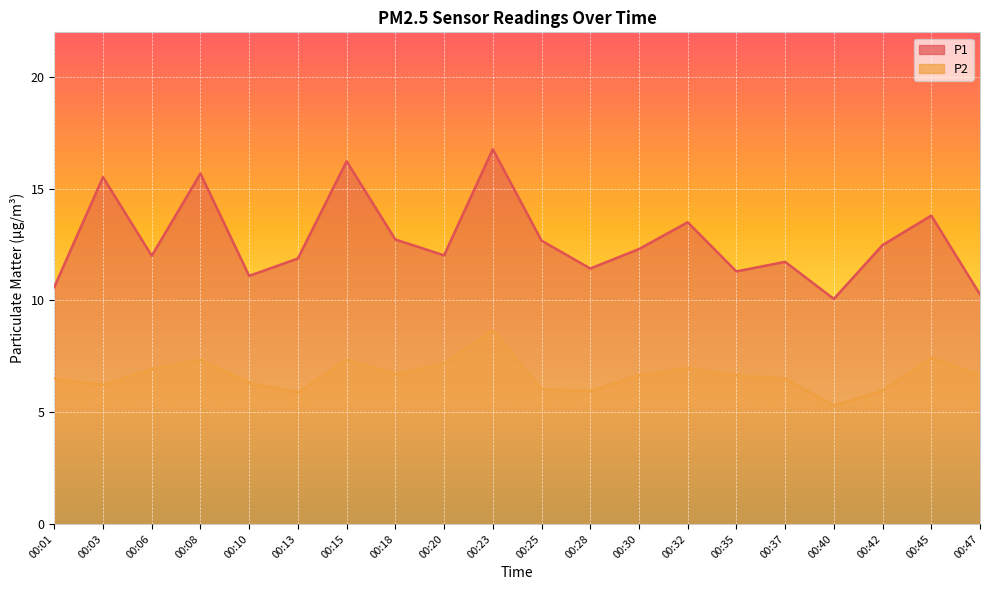

How many lines are shown in the chart?

2